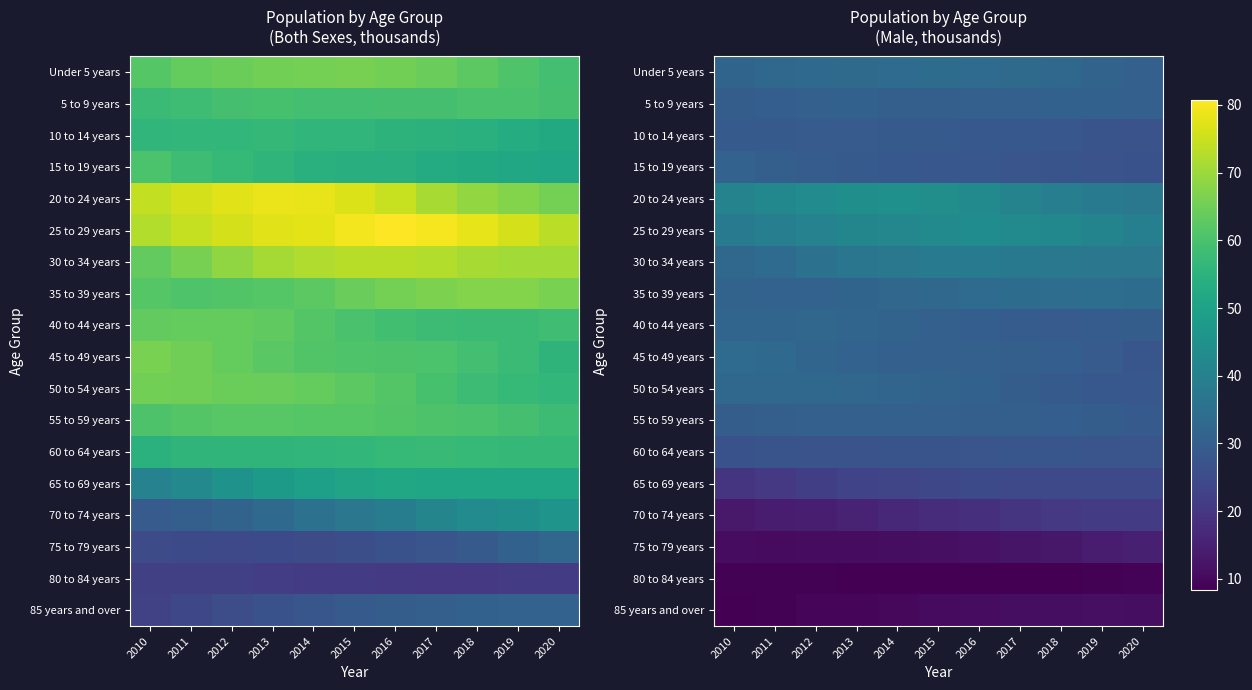

Rank the categories by 35 to 39 years value from highest to lowest.

2019, 2018, 2020, 2017, 2016, 2015, 2014, 2013, 2010, 2012, 2011